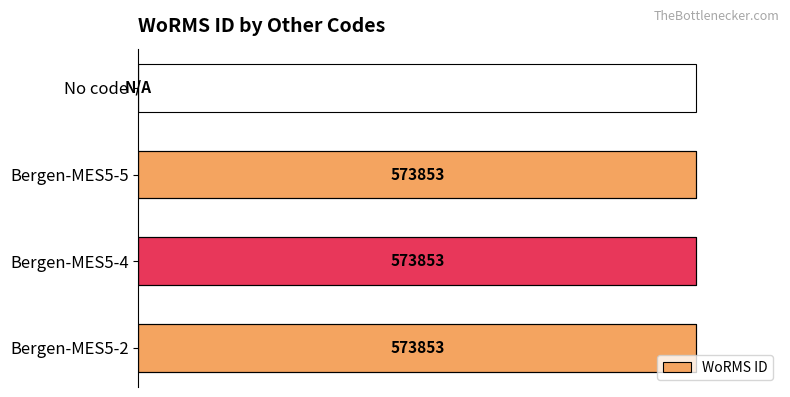

Is it true that the value at No code is 0?

True